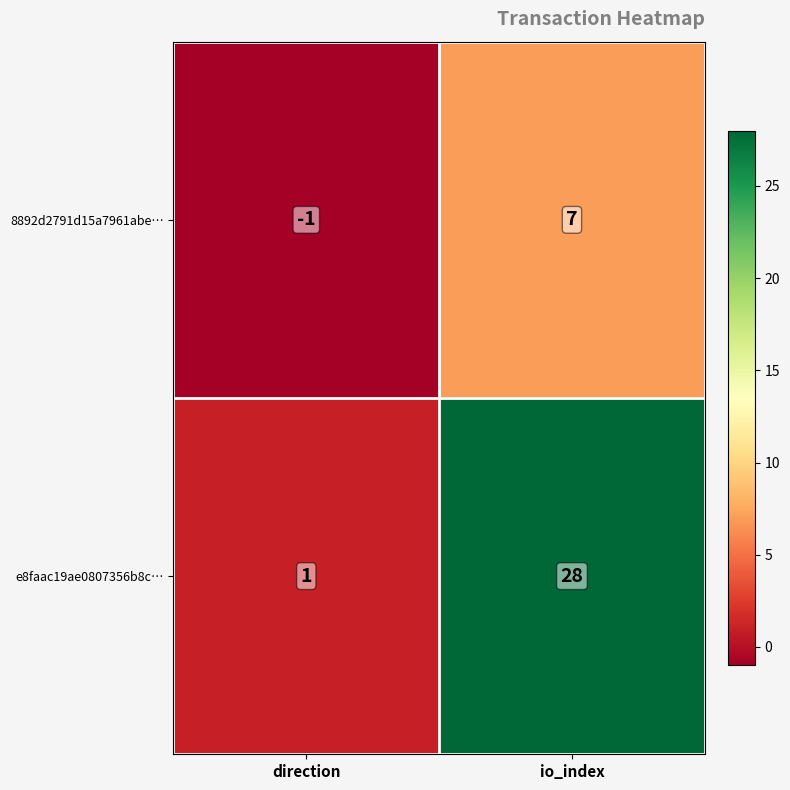

At which category is the sum across all series the highest?

io_index